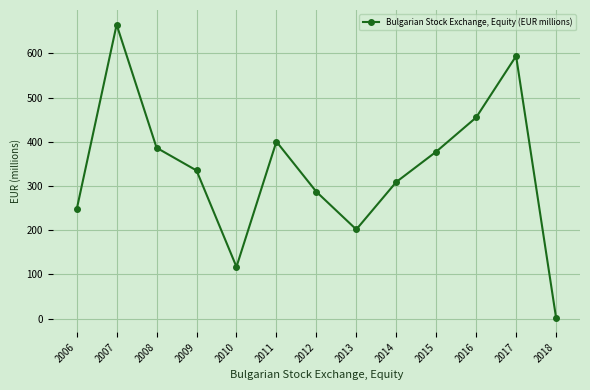

Reading right to left, extract all data points from this chart.

2018=2.5	2017=593.9	2016=455.0	2015=377.6	2014=309.0	2013=201.7	2012=287.0	2011=400.4	2010=117.1	2009=335.1	2008=386.5	2007=665.0	2006=247.0